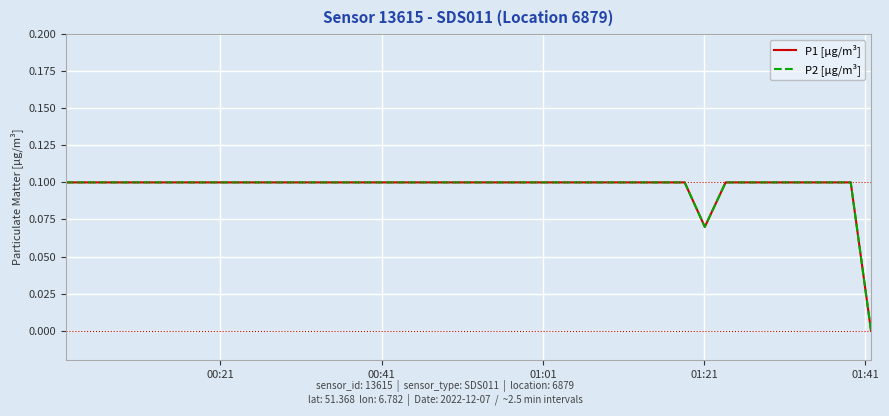

Does the chart display data point markers on the line(s)?

No